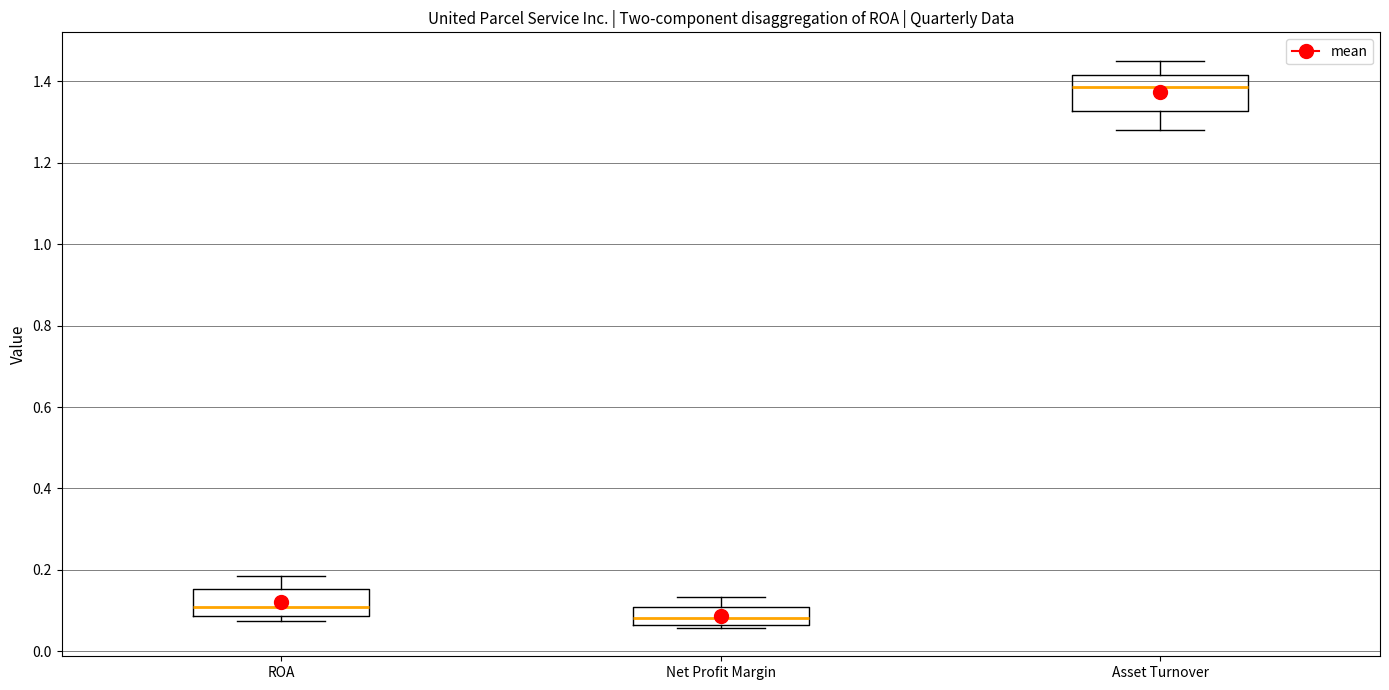

Which box has the lowest median line?

Net Profit Margin